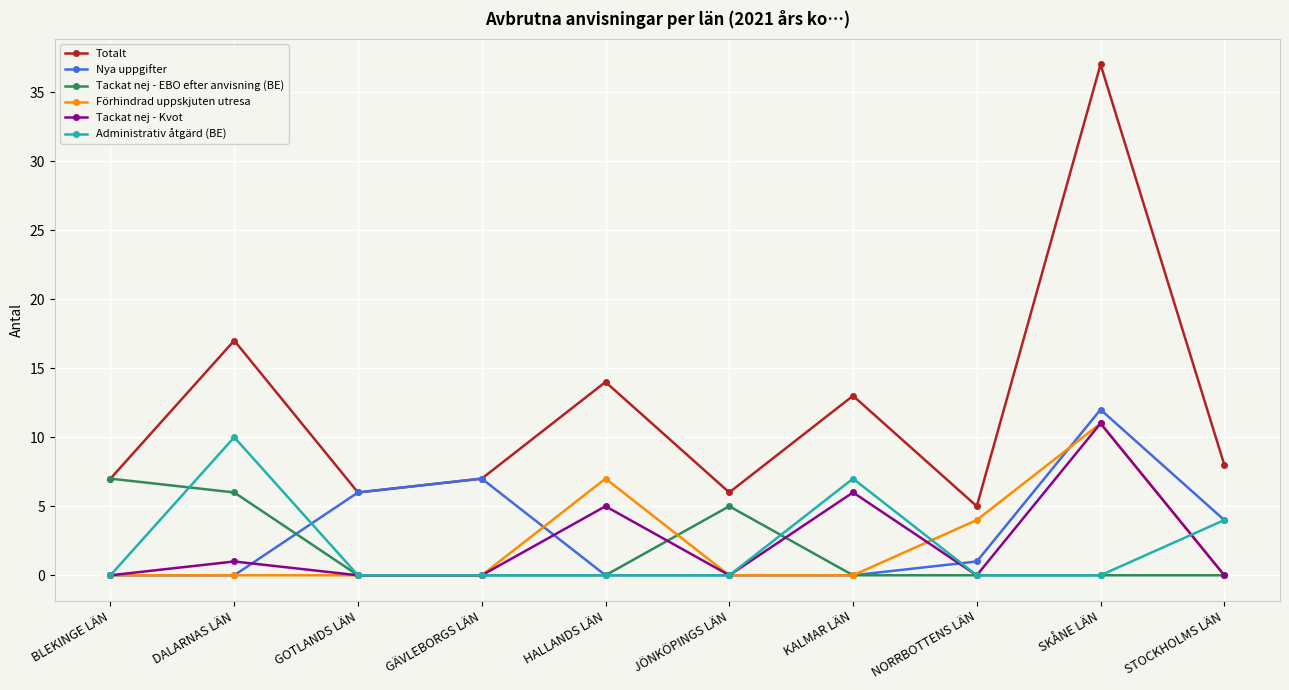

Which category has the lowest value in the Totalt series?

NORRBOTTENS LÄN